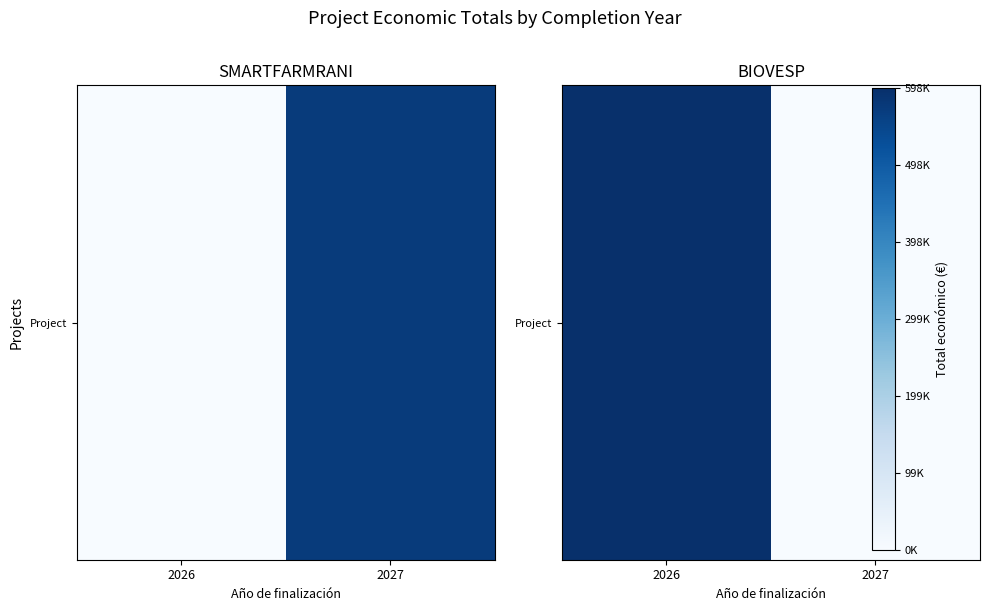

At which category does the chart reach its minimum across all series?

2027